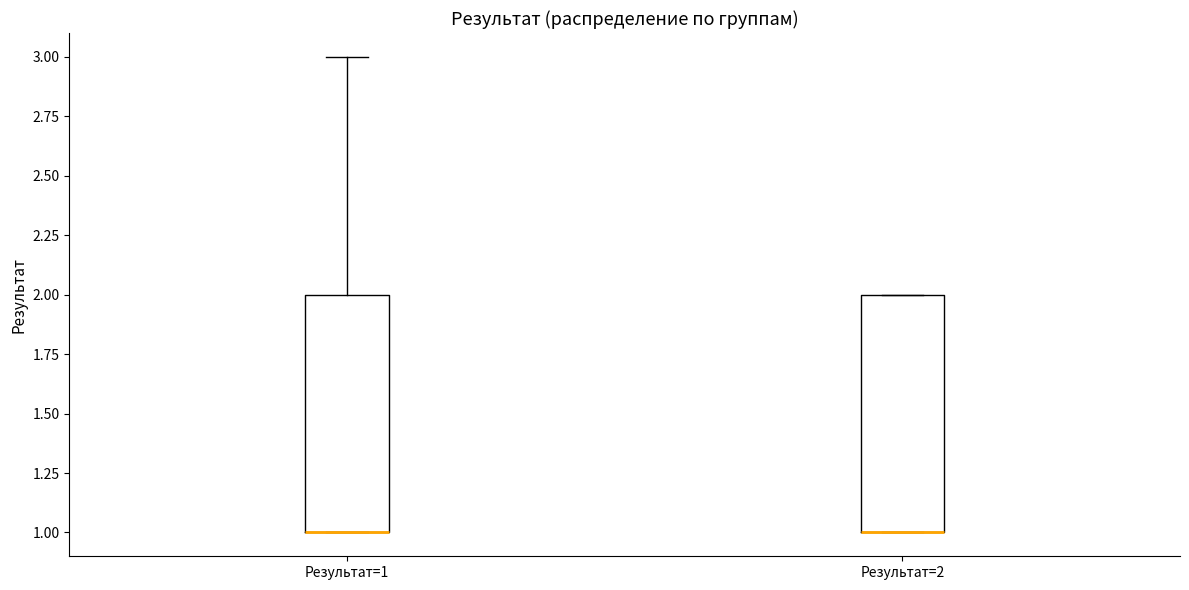

Where is the lower edge of the box for Результат=1 on the y-axis? The values are not printed on the chart, so give them approximately, as read against the axis.

1